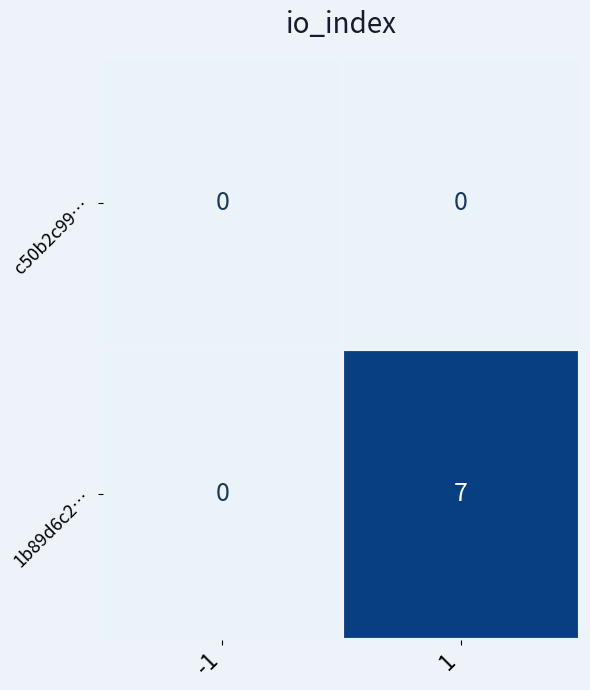

List the series in order of their peak value, lowest first.

c50b2c99…, 1b89d6c2…